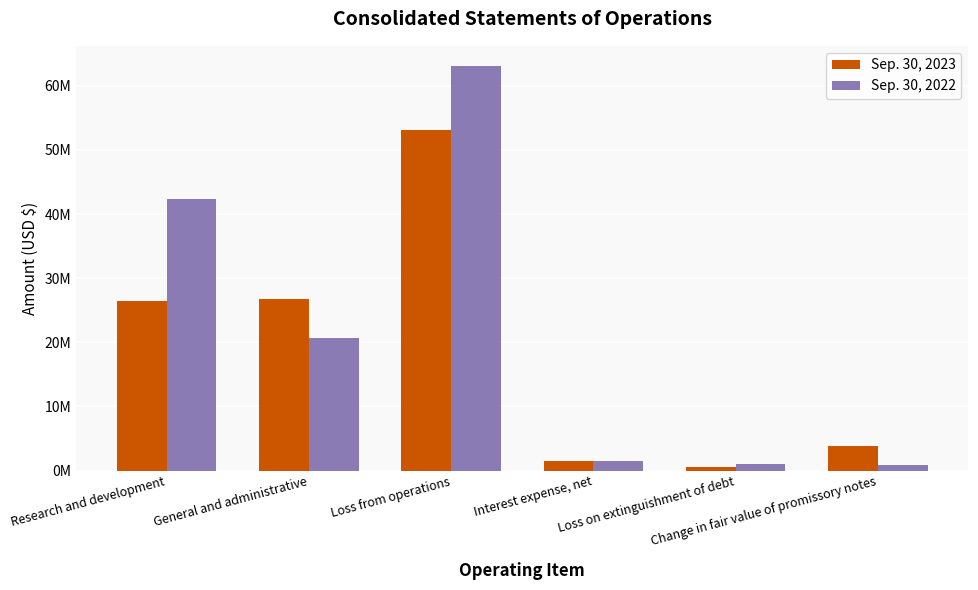

What is the sum of the Sep. 30, 2023 values at Loss from operations and Interest expense, net?

54686130